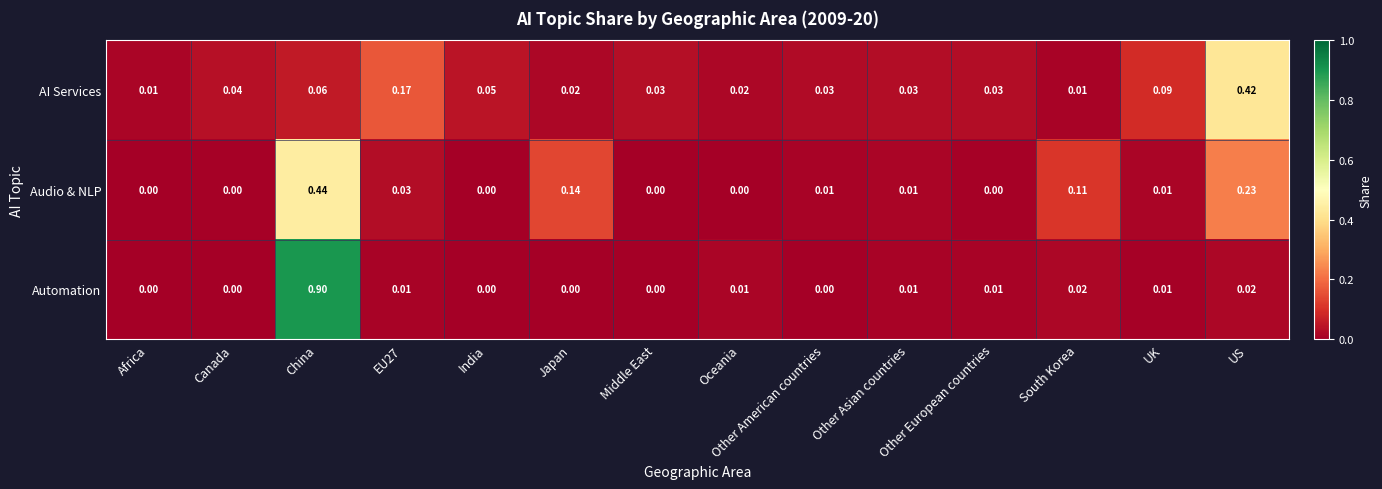

Rank the series by their maximum value, from lowest to highest.

AI Services, Audio & NLP, Automation